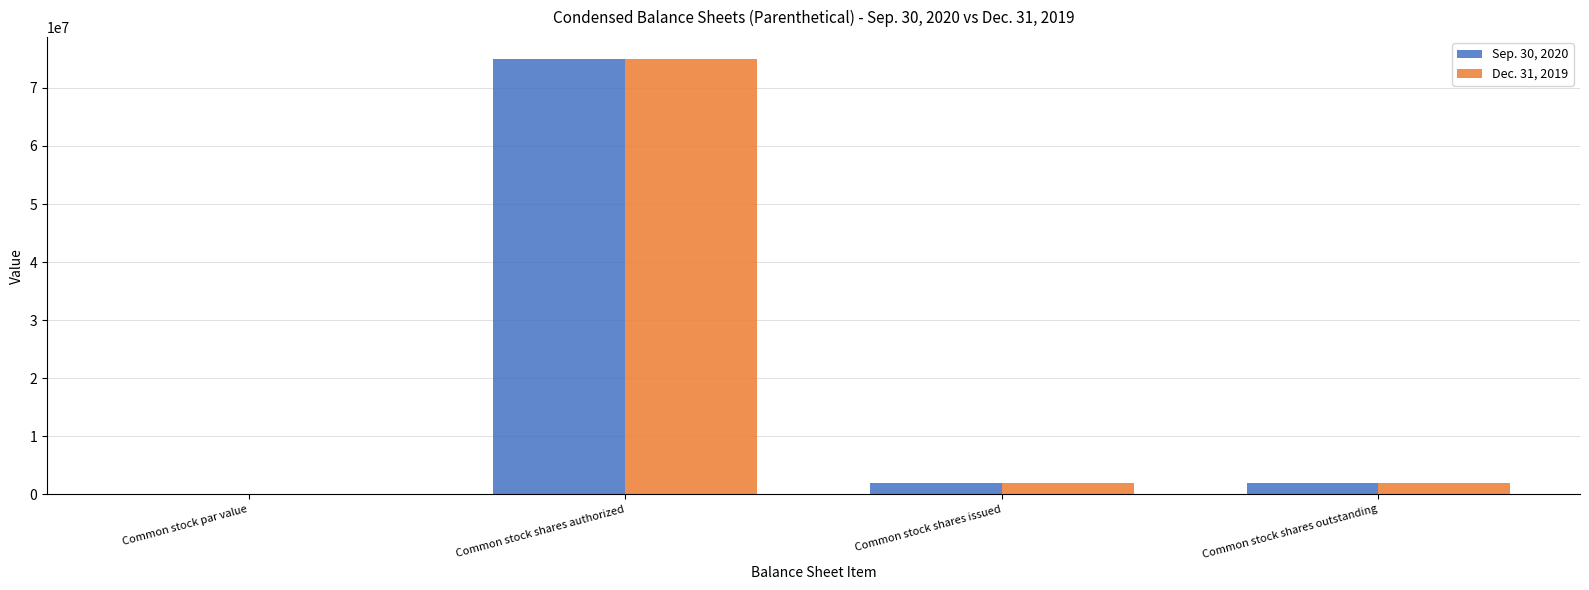

What is the sum of all Sep. 30, 2020 values?

79054000.0